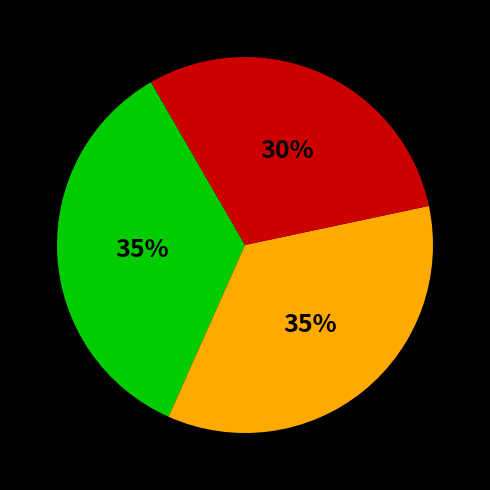

Count the number of slices in the pie.

3